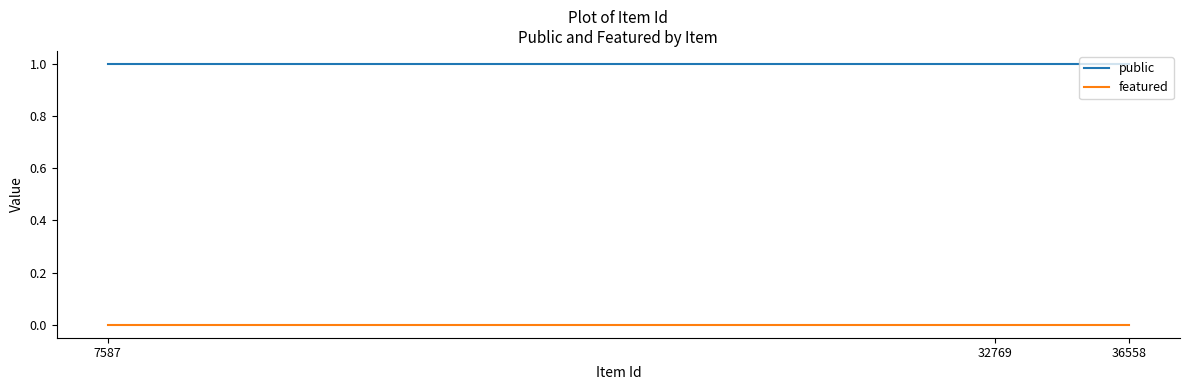

Rank the series at 32769 from highest to lowest value.

public, featured